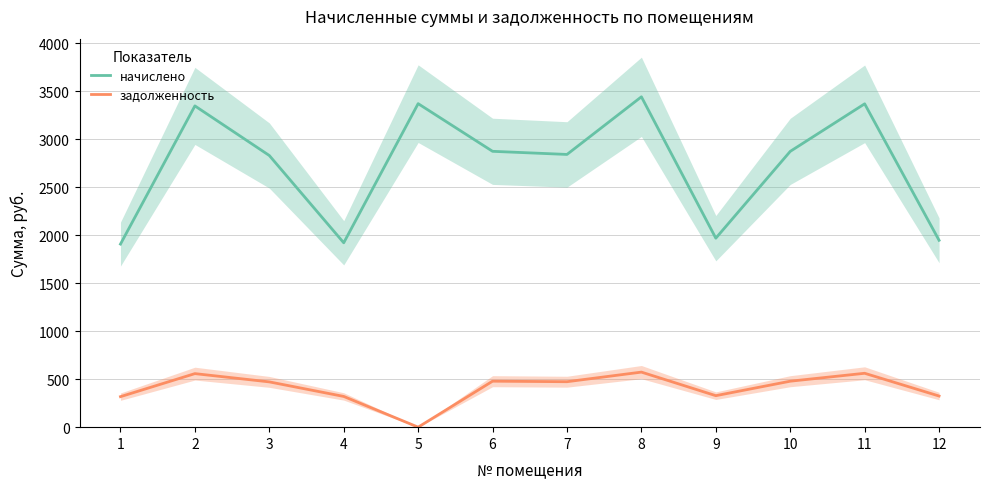

Does the chart display data point markers on the line(s)?

No